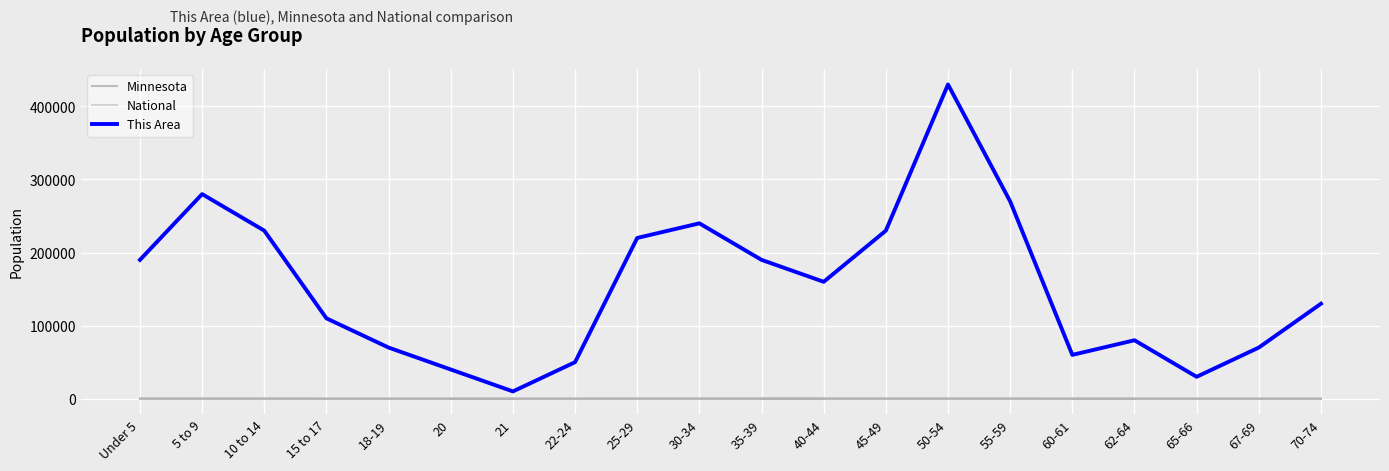

True or false: This Area and National cross at least once.

False